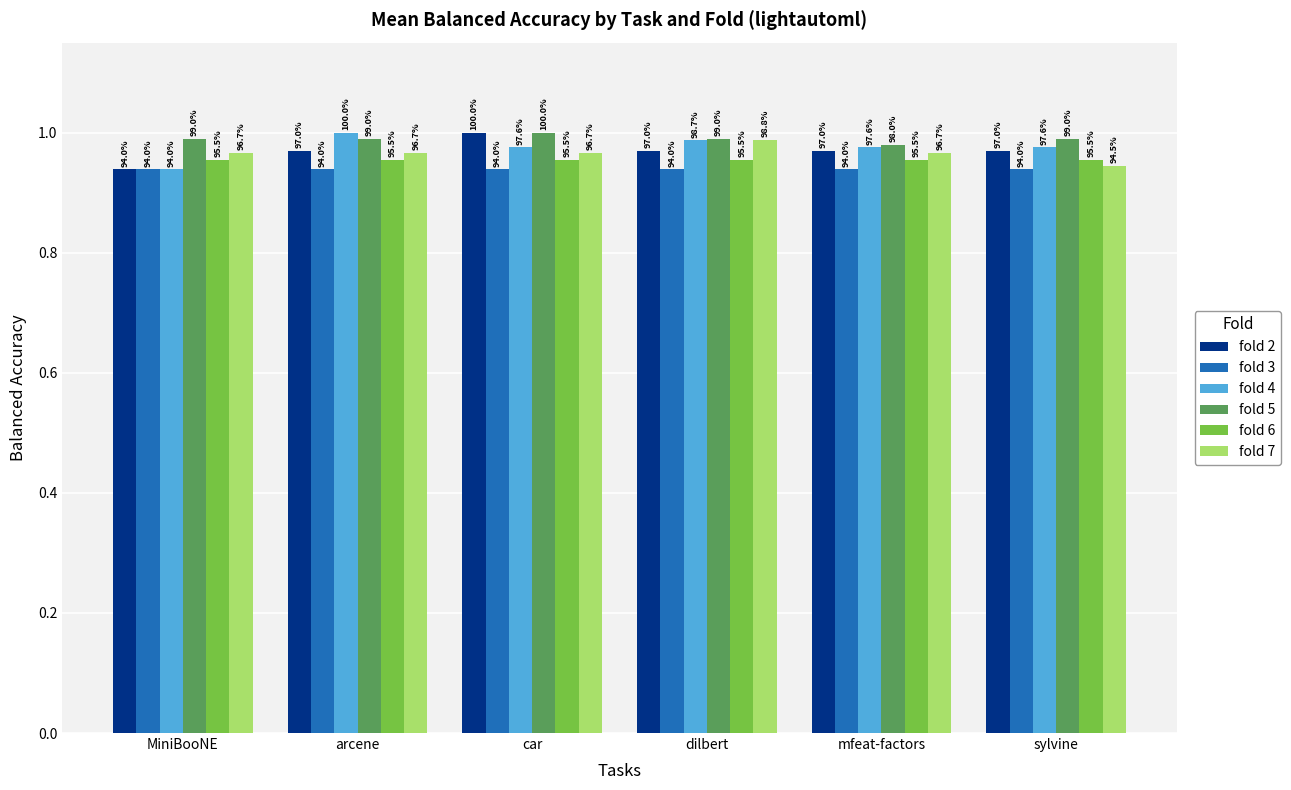

What are all the series names shown in the legend?

fold 2, fold 3, fold 4, fold 5, fold 6, fold 7